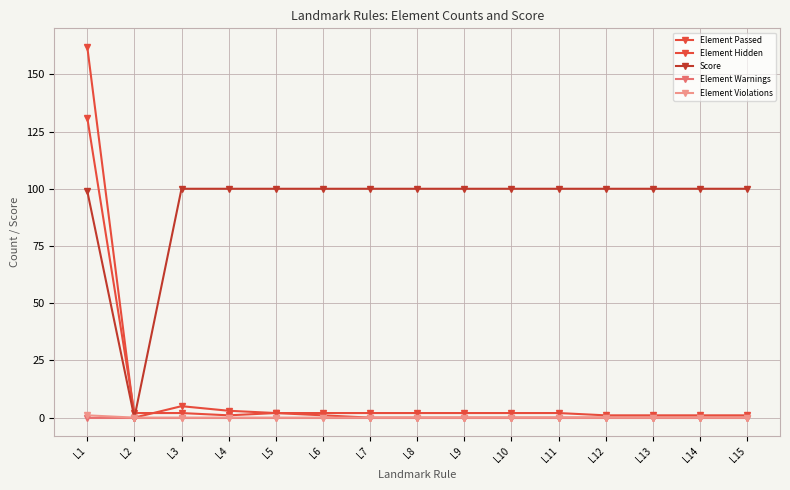

Which category has the highest value across all series?

L1